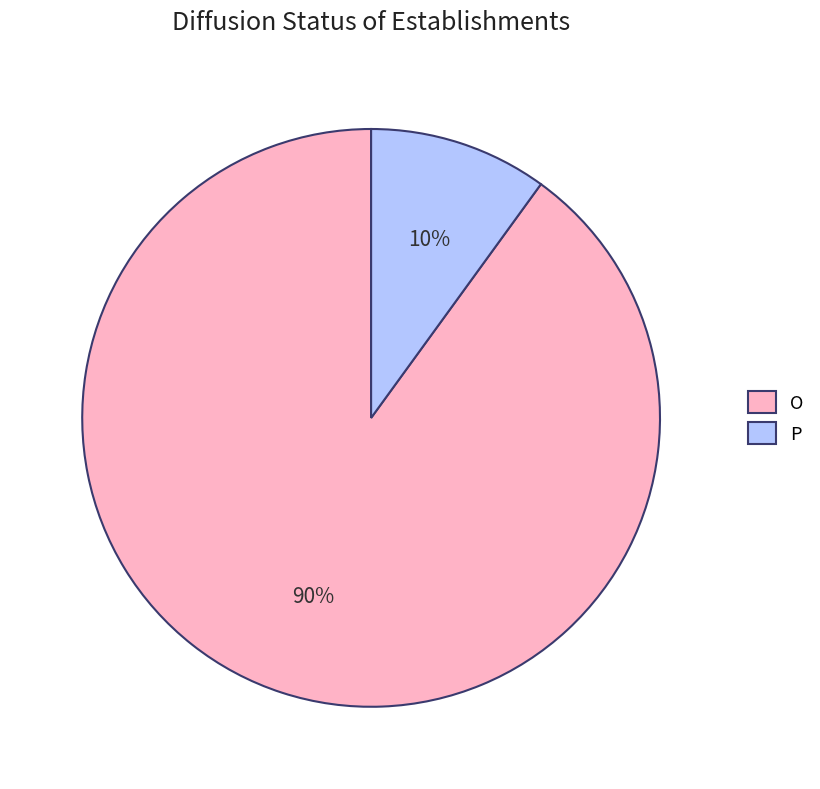

Do O and P together represent more than half of the pie?

Yes